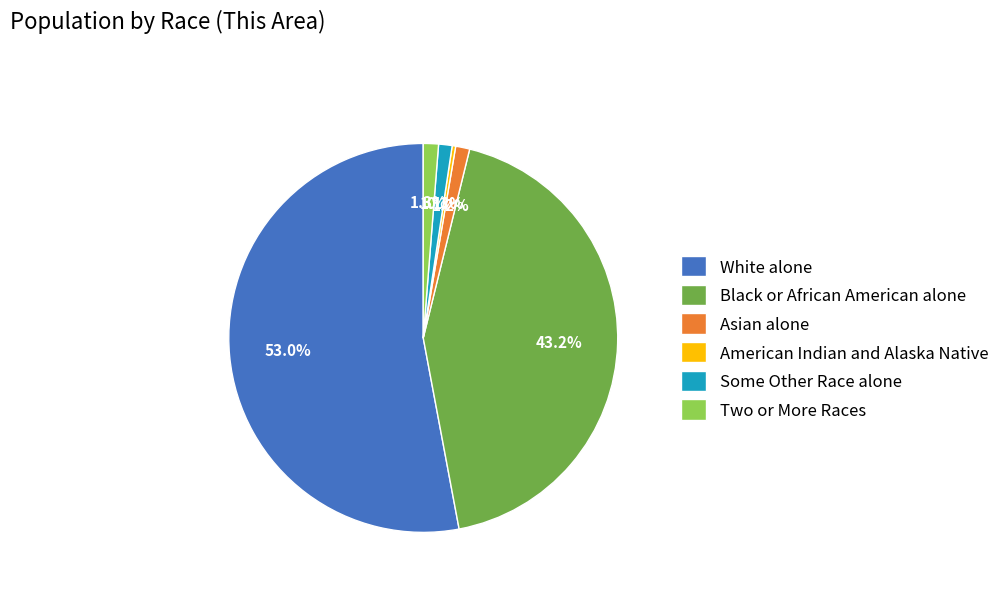

Which slice represents more than half of the pie?

White alone